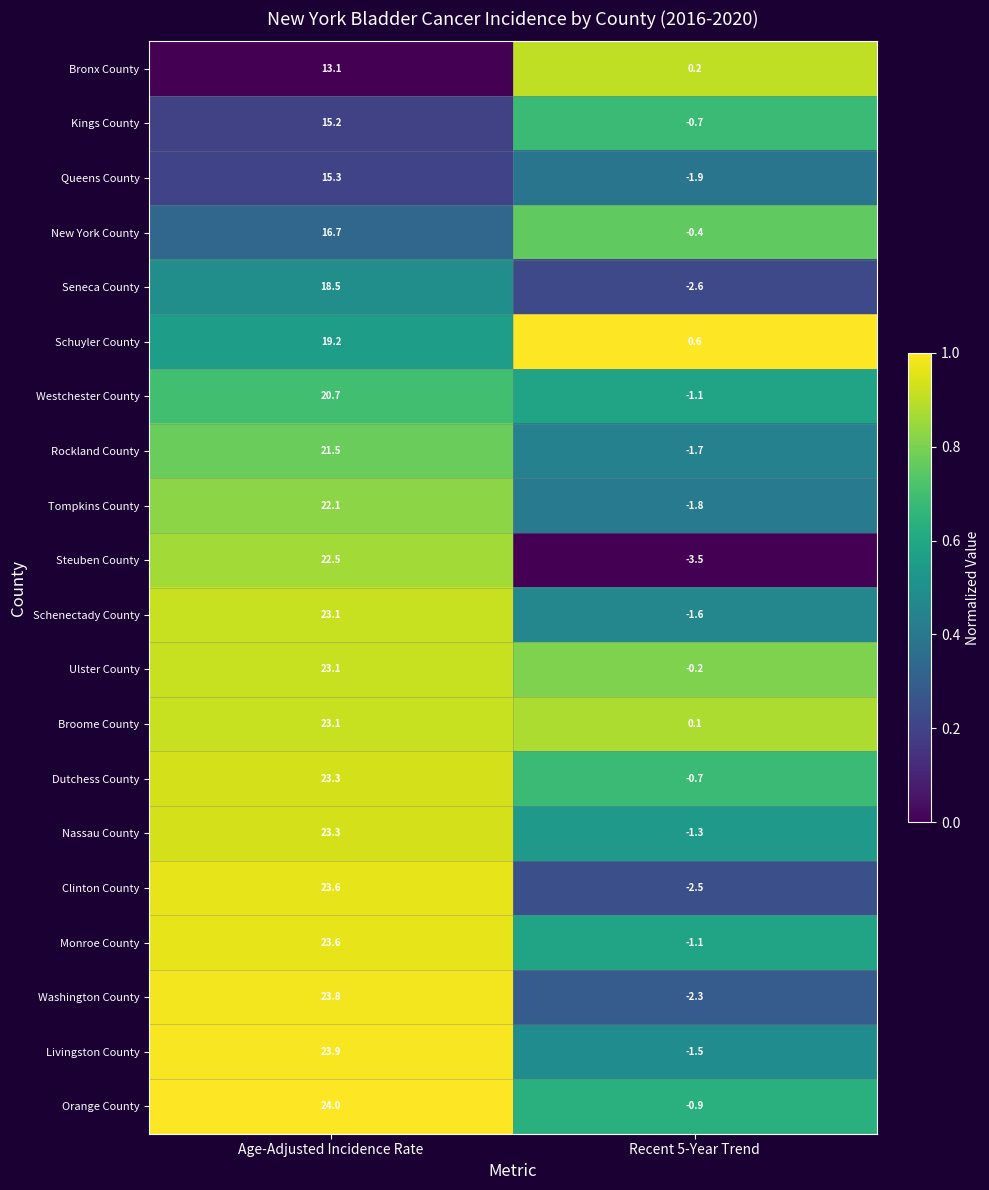

Read the Westchester County value at Recent 5-Year Trend.

-1.1